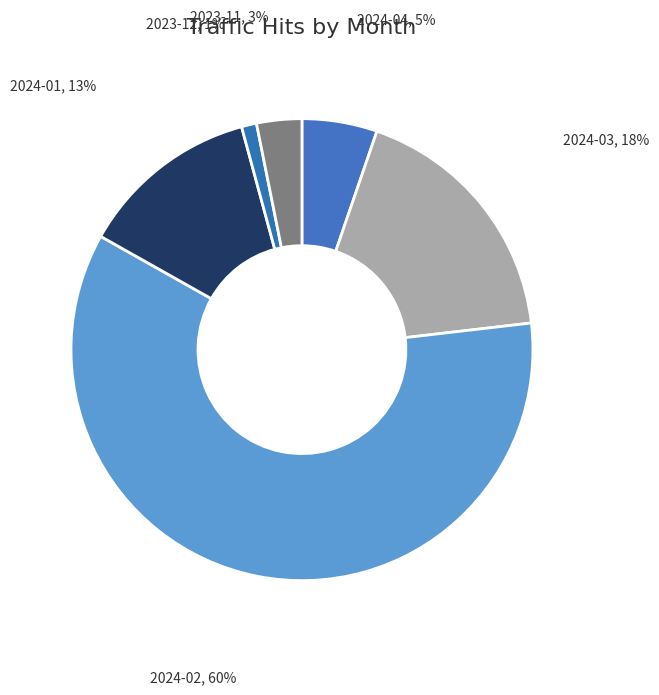

Count the number of slices in the pie.

6